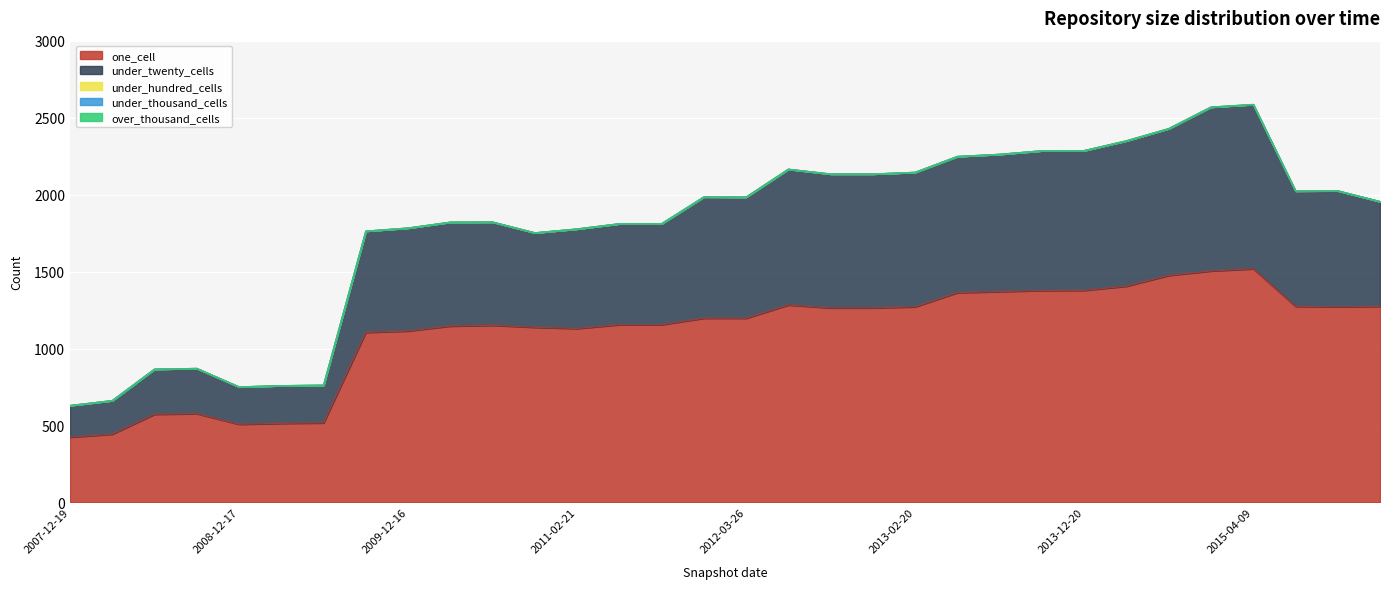

The value of under_hundred_cells at 2008-12-17 is 0. True or false?

True